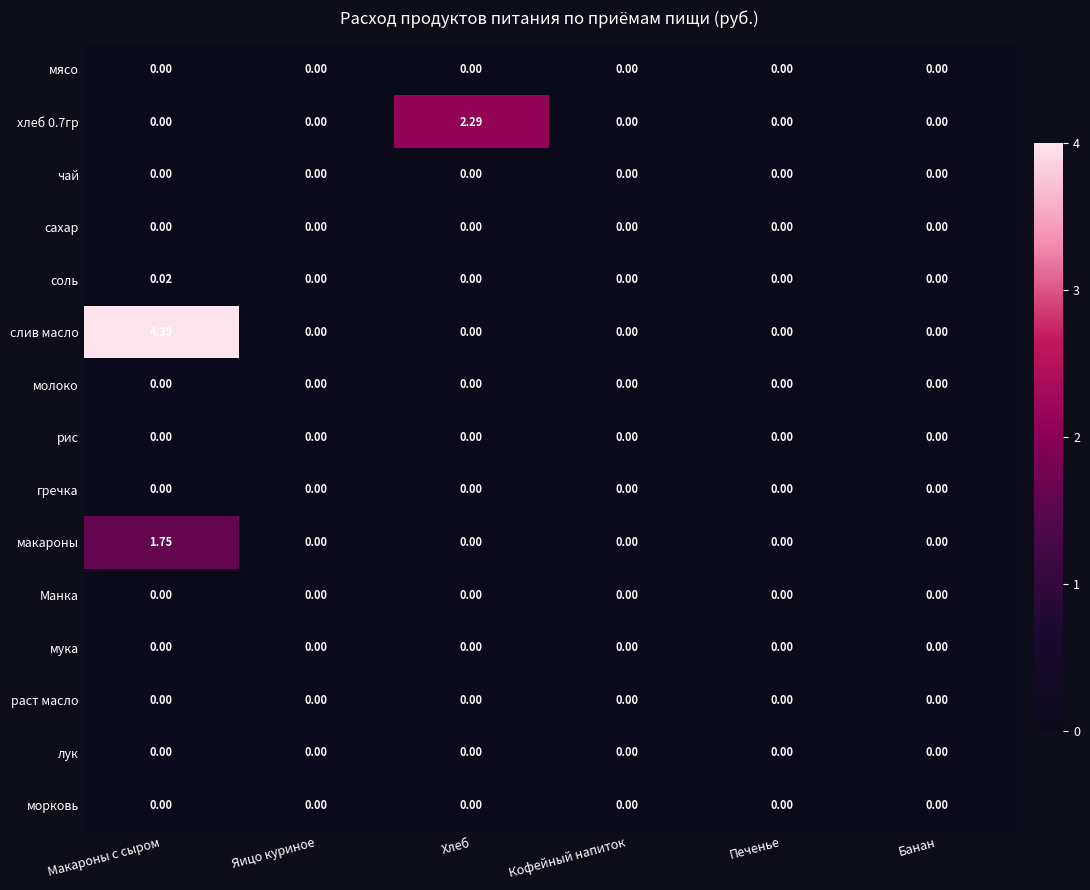

Which series changed the most between Макароны с сыром and Банан?

слив масло